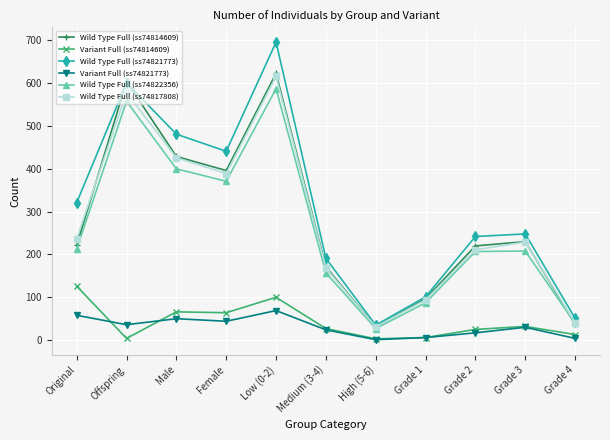

What position from the right is Original?

11